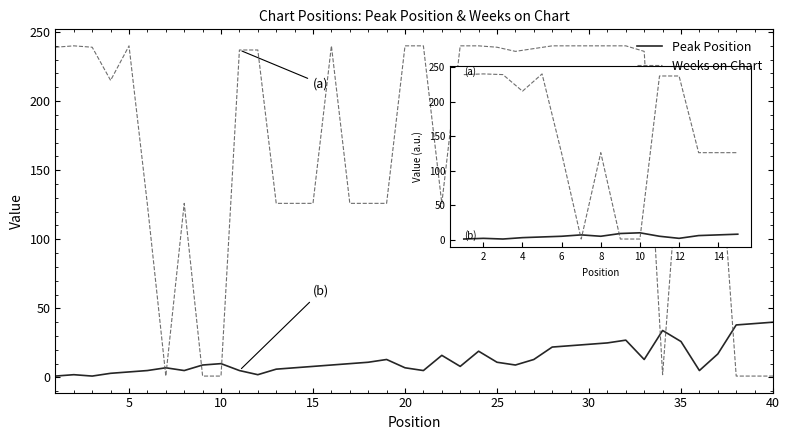

Which series has the largest total across all categories?

Weeks on Chart